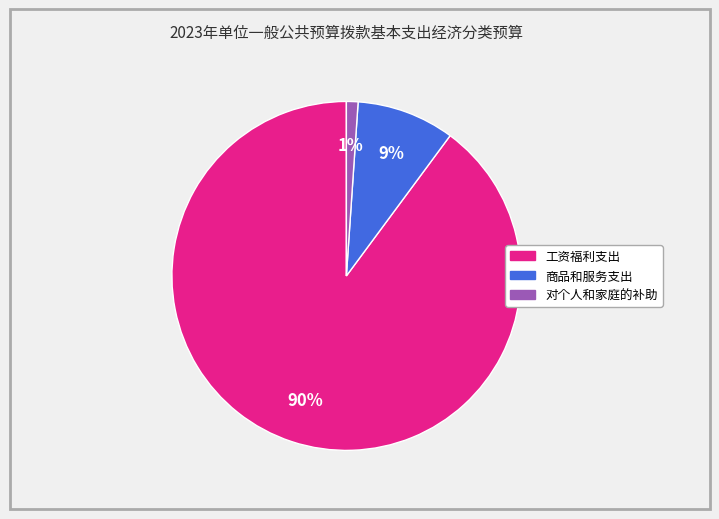

Count the number of slices in the pie.

3